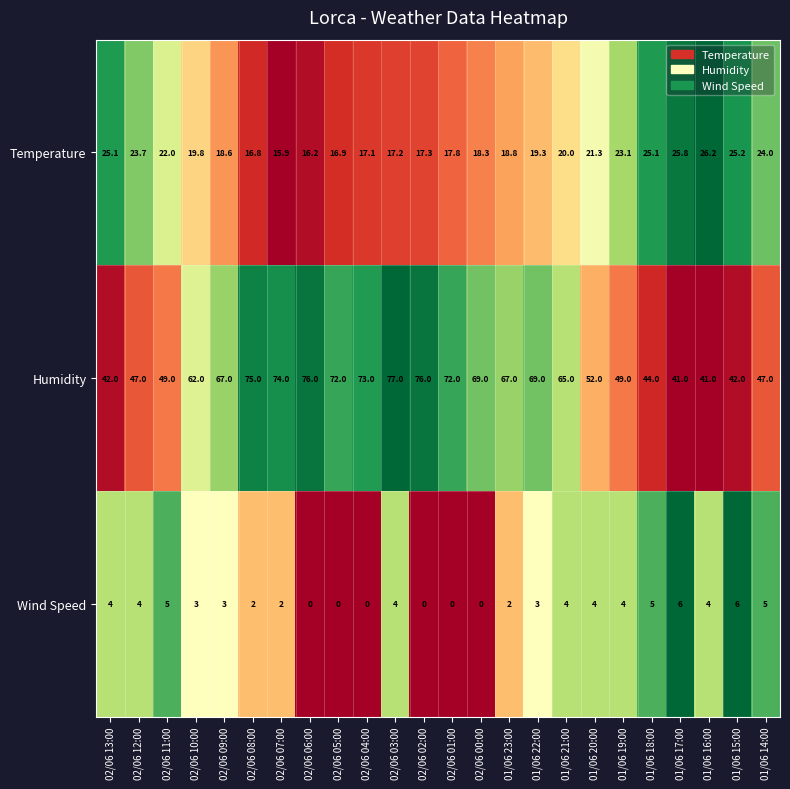

List the series in order of their overall mean, lowest first.

Wind Speed, Temperature, Humidity